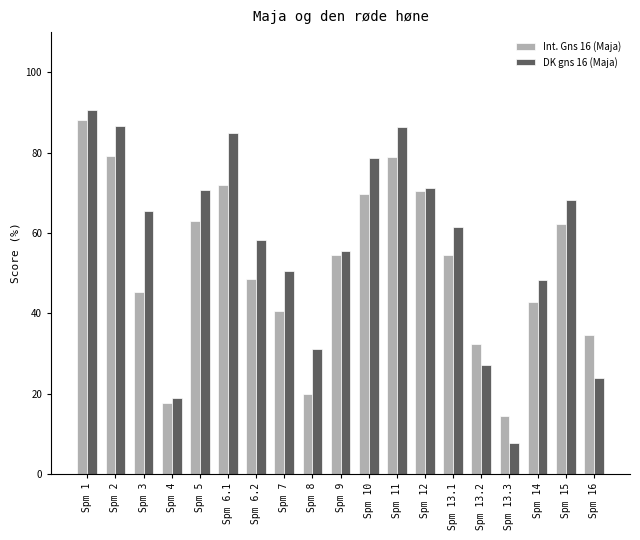

What is the spread (max minus min) of values at Spm 12?

0.8